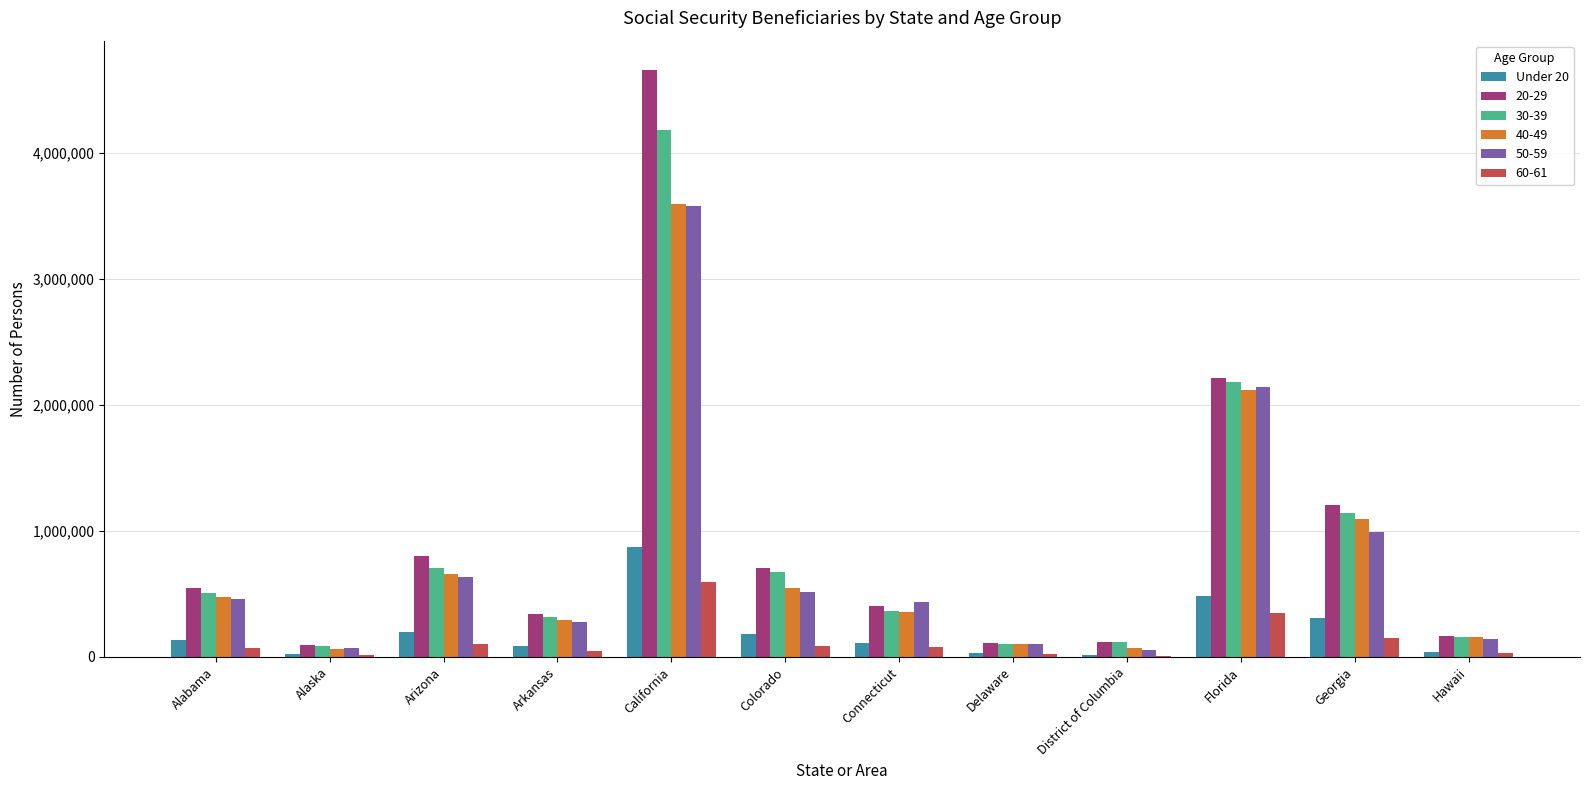

The value of 50-59 at Delaware is 101468. True or false?

True